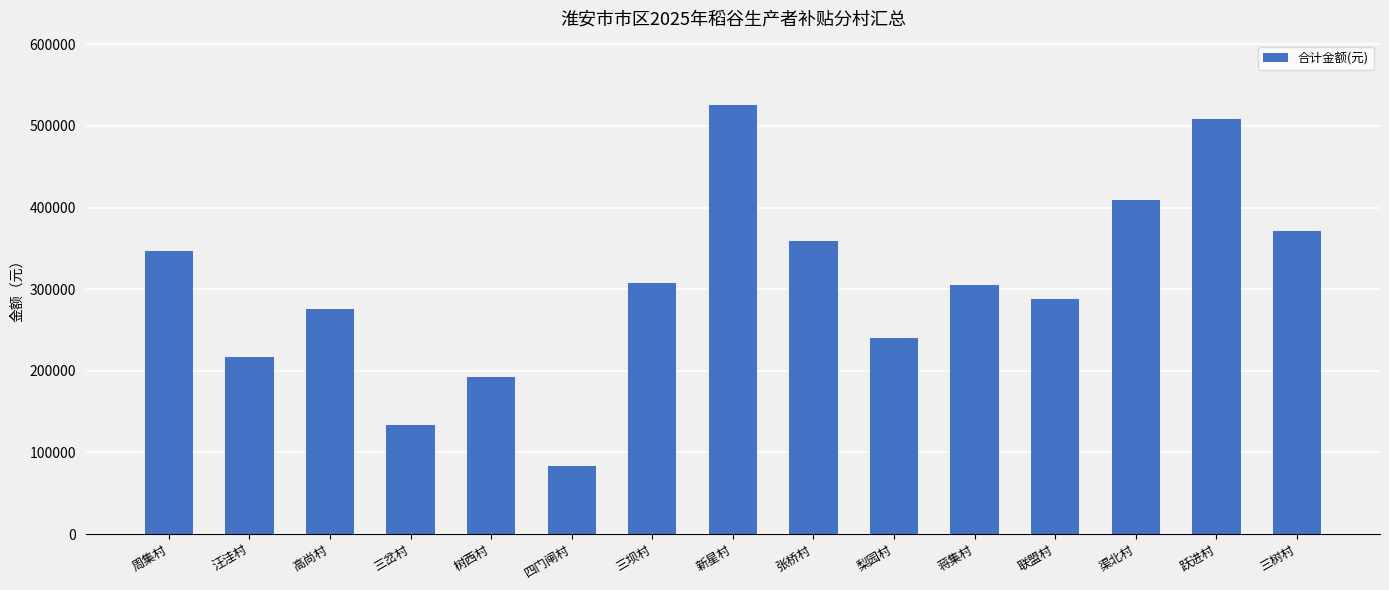

What is the value of the 9th bar from the left?

359072.3